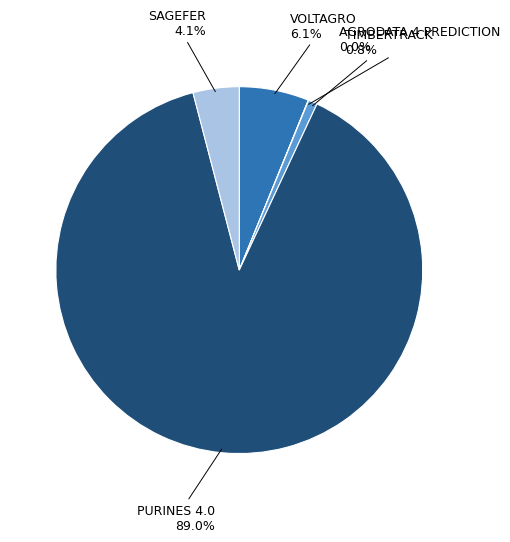

Does any single category account for the majority?

Yes